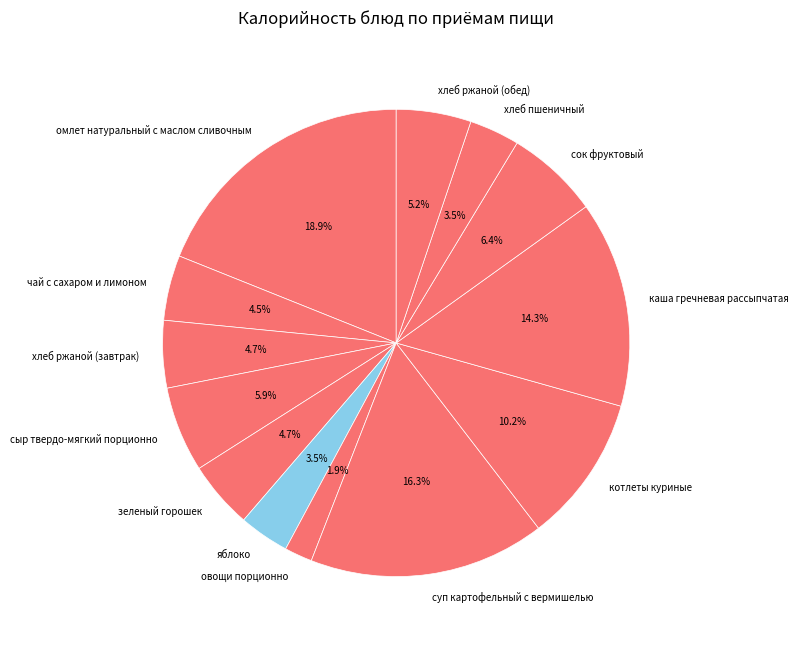

Which category has the smallest portion of the pie?

овощи порционно